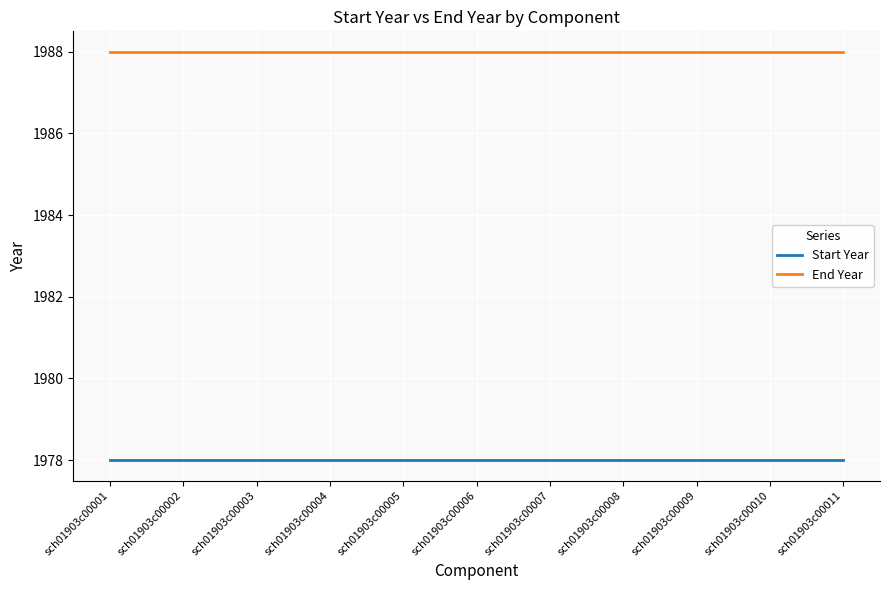

Does the chart display data point markers on the line(s)?

No